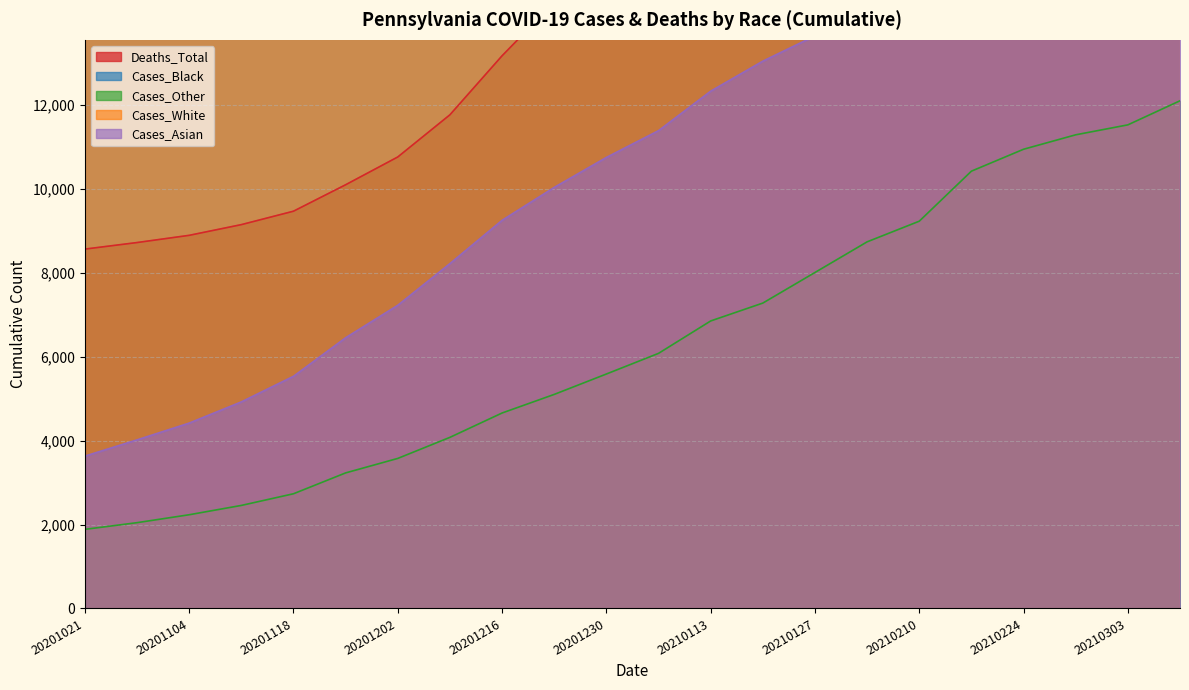

Rank the series by their maximum value, from lowest to highest.

Cases_Other, Cases_Asian, Deaths_Total, Cases_Black, Cases_White